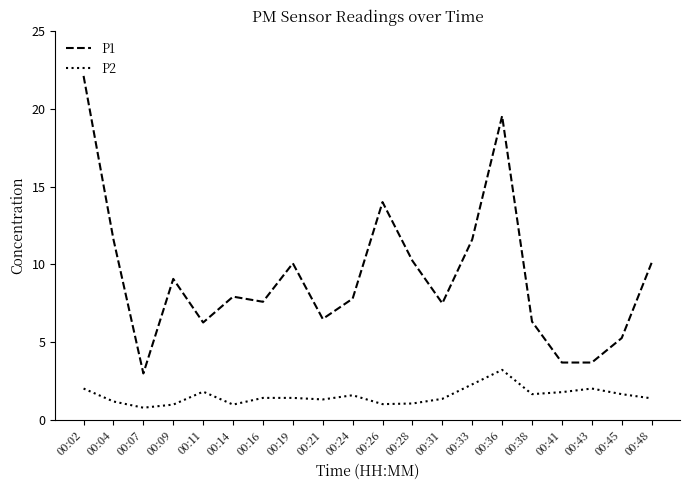

How many series are shown in this chart?

2